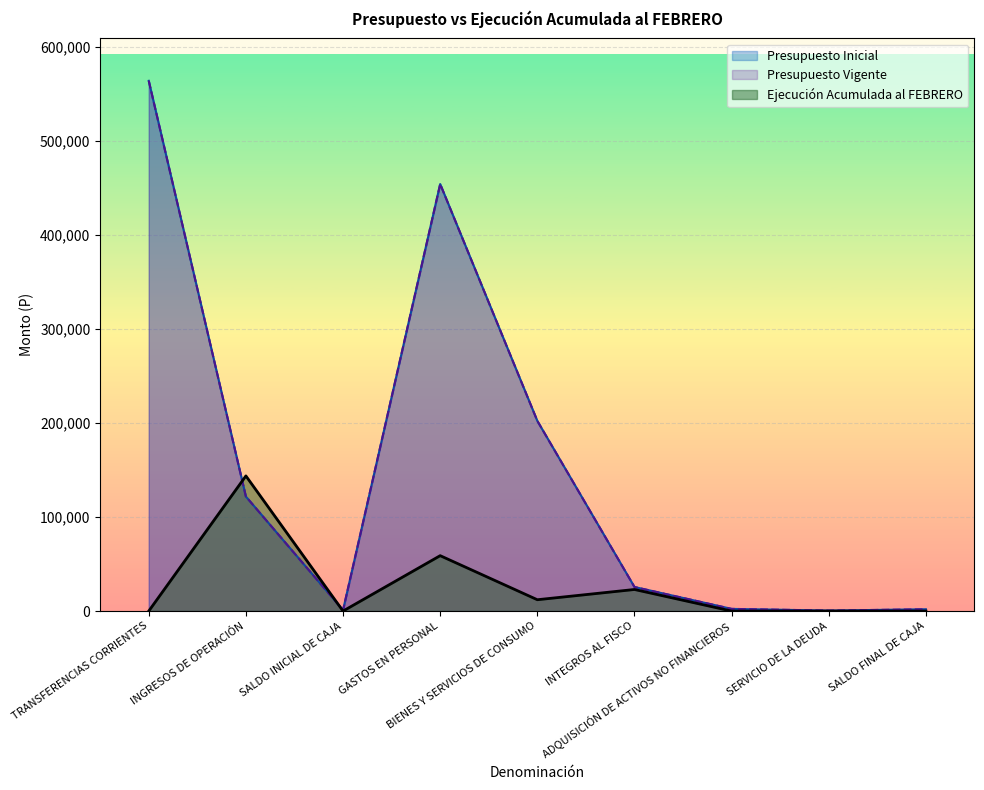

Reading right to left, transcribe all the data shown in this chart.

Presupuesto Inicial: SALDO FINAL DE CAJA=1926	SERVICIO DE LA DEUDA=500	ADQUISICIÓN DE ACTIVOS NO FINANCIEROS=2315	INTEGROS AL FISCO=25608	BIENES Y SERVICIOS DE CONSUMO=202401	GASTOS EN PERSONAL=454418	SALDO INICIAL DE CAJA=1000	INGRESOS DE OPERACIÓN=121882	TRANSFERENCIAS CORRIENTES=564286
Presupuesto Vigente: SALDO FINAL DE CAJA=1926	SERVICIO DE LA DEUDA=500	ADQUISICIÓN DE ACTIVOS NO FINANCIEROS=2315	INTEGROS AL FISCO=25608	BIENES Y SERVICIOS DE CONSUMO=202401	GASTOS EN PERSONAL=454418	SALDO INICIAL DE CAJA=1000	INGRESOS DE OPERACIÓN=121882	TRANSFERENCIAS CORRIENTES=564286
Ejecución Acumulada al FEBRERO: SALDO FINAL DE CAJA=0	SERVICIO DE LA DEUDA=0	ADQUISICIÓN DE ACTIVOS NO FINANCIEROS=0	INTEGROS AL FISCO=22965	BIENES Y SERVICIOS DE CONSUMO=12067	GASTOS EN PERSONAL=58957	SALDO INICIAL DE CAJA=0	INGRESOS DE OPERACIÓN=143833	TRANSFERENCIAS CORRIENTES=0